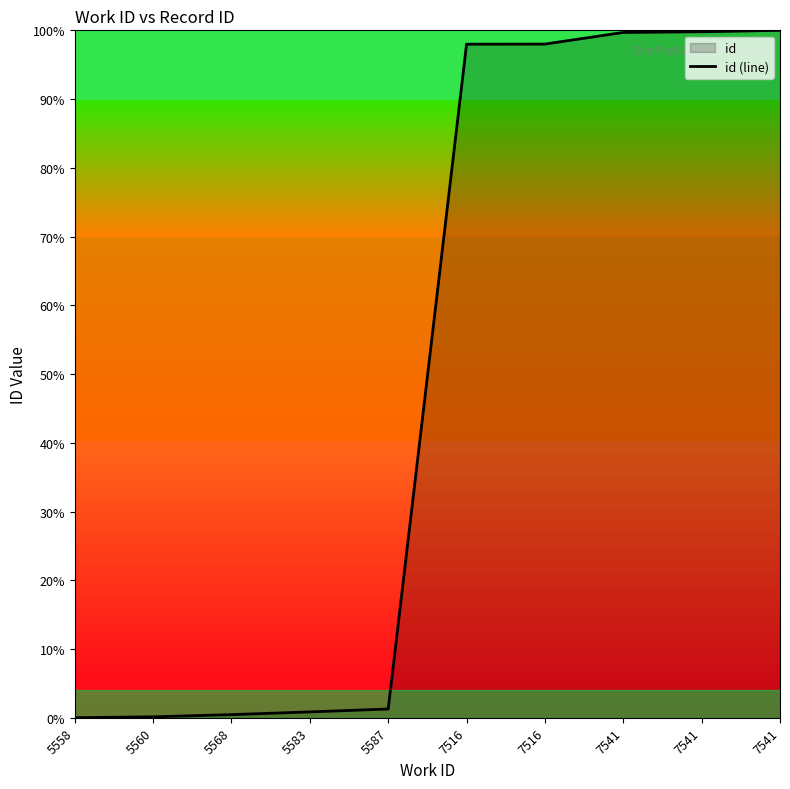

True or false: there are more than 2 points higher than both neighbors.

False